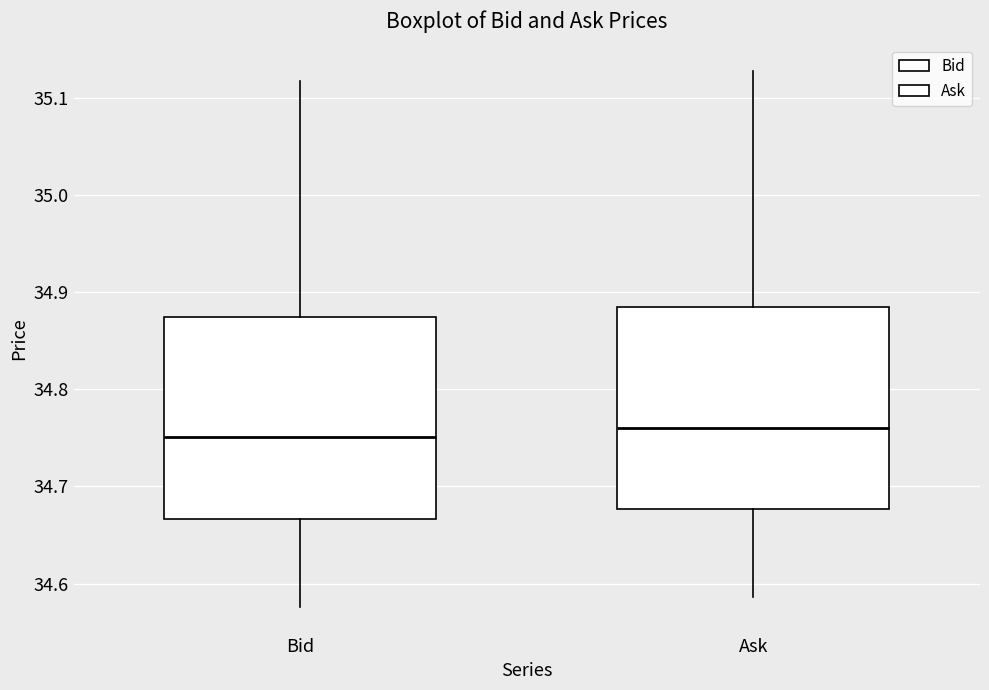

Where does the lower whisker of the box for Bid end on the y-axis? The values are not printed on the chart, so give them approximately, as read against the axis.

34.58